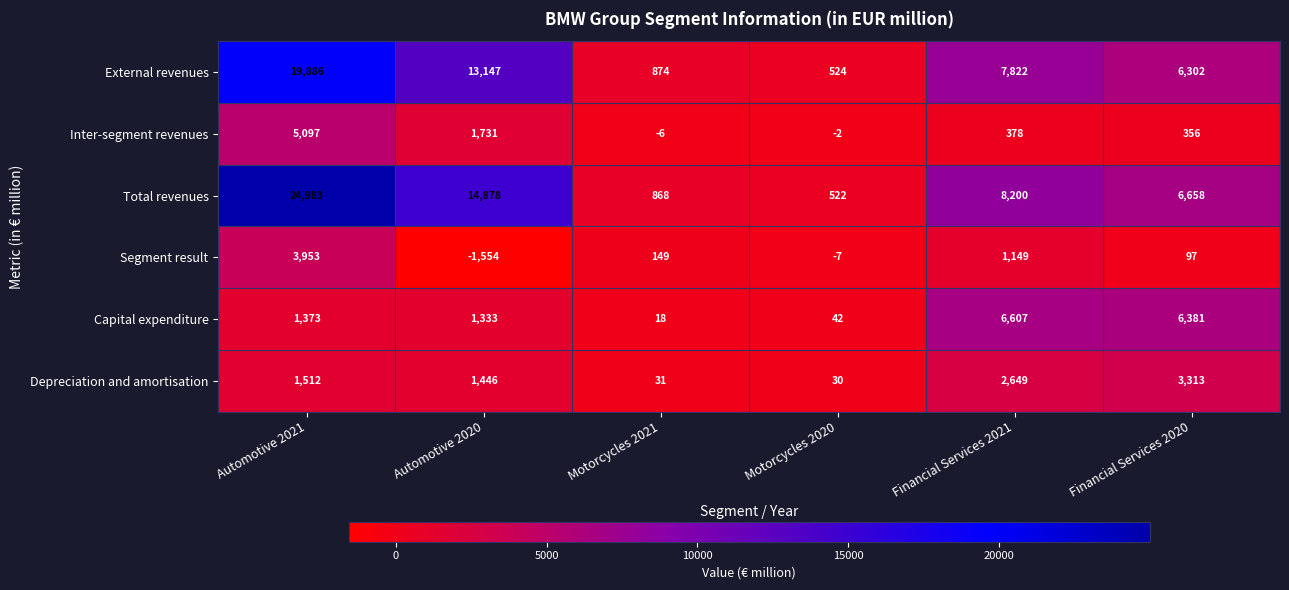

How many values in Segment result are below zero?

2